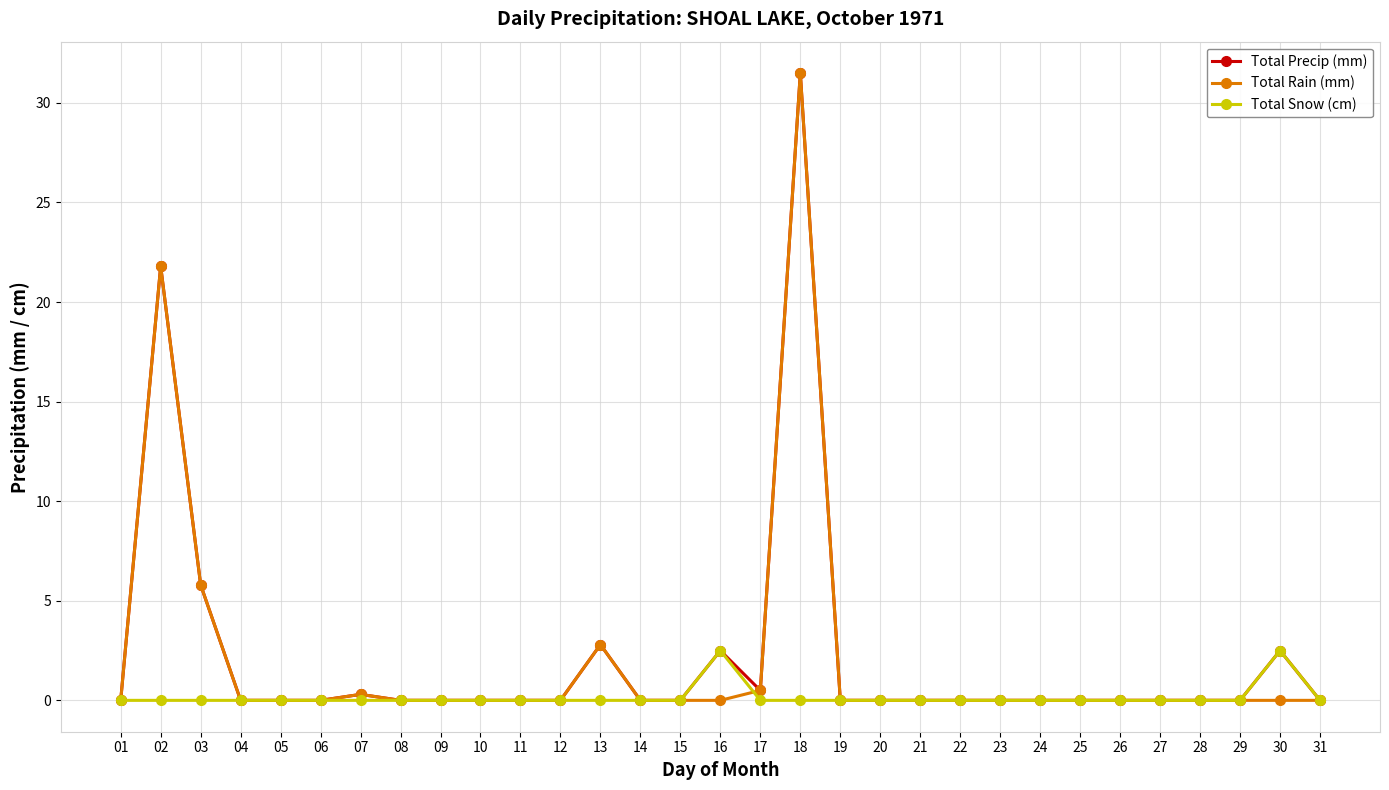

How many distinct data groups are displayed?

3